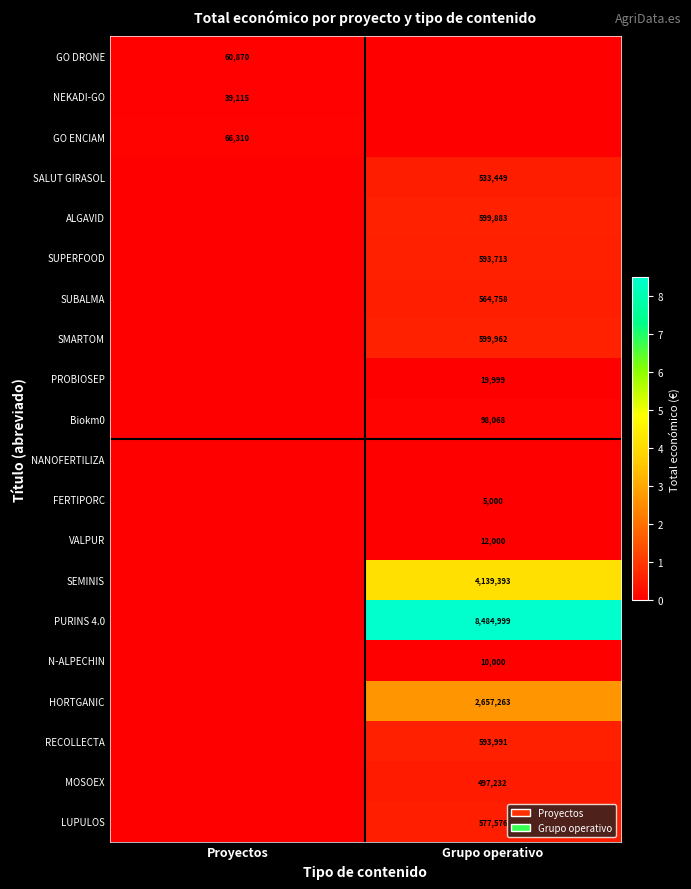

The LUPULOS series shows 577576 at Grupo operativo. True or false?

True